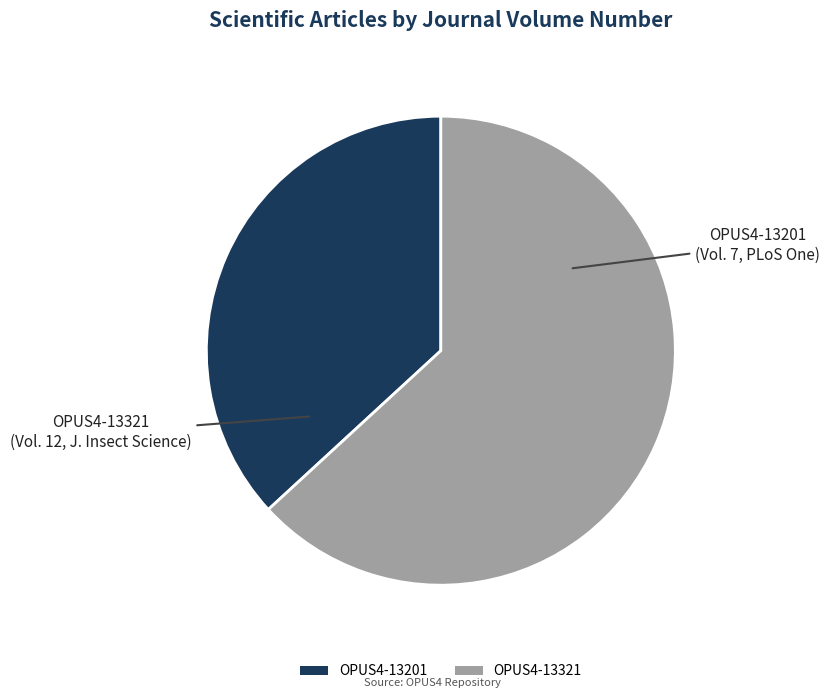

Rank the categories by value from highest to lowest.

OPUS4-13321, OPUS4-13201